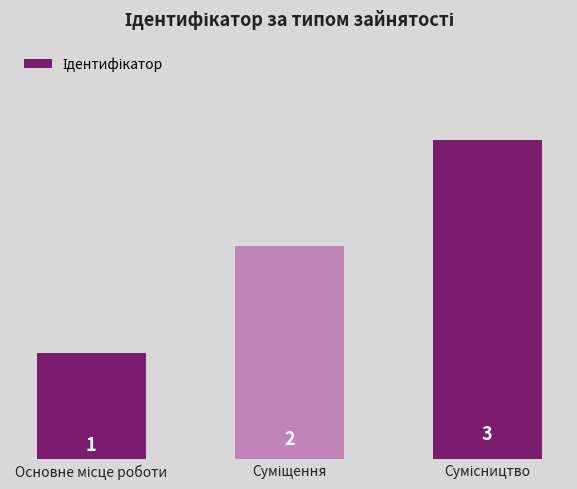

What is the smallest value displayed?

1